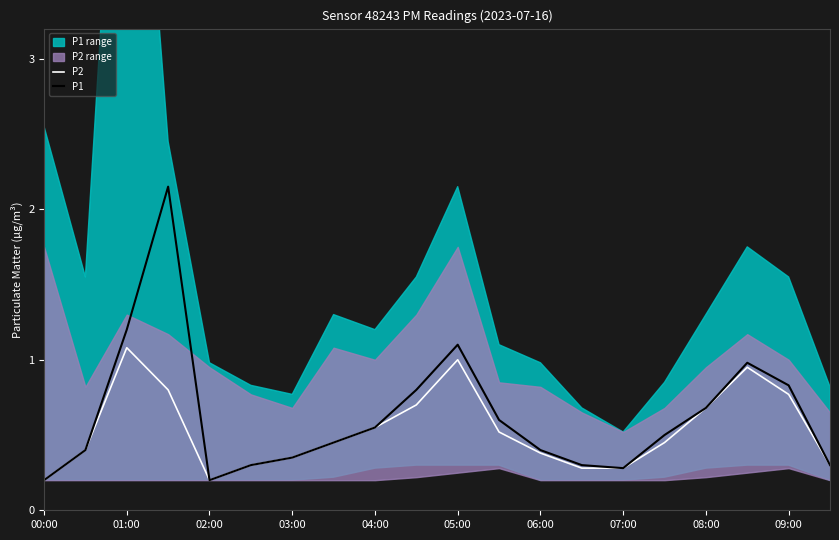

Which series has the largest total across all categories?

P1